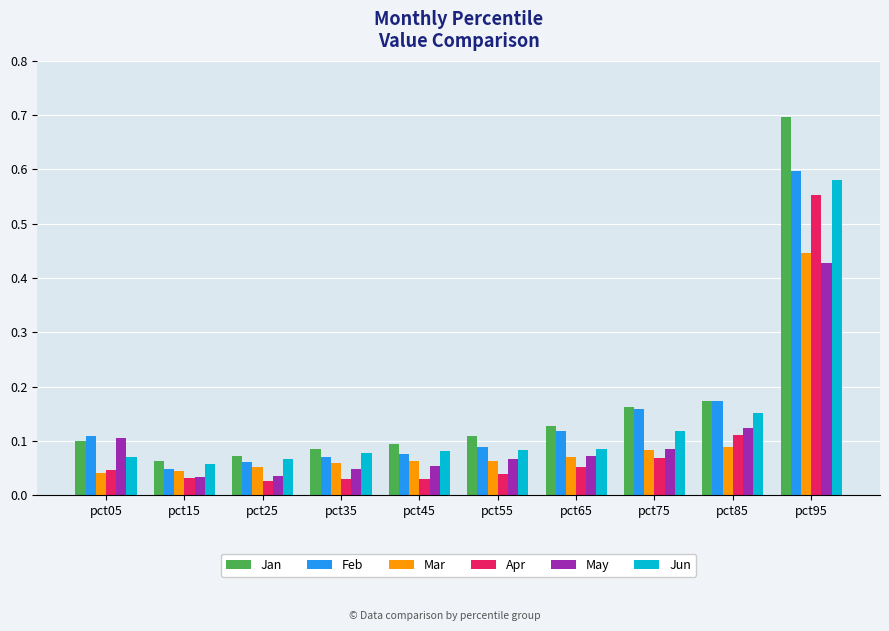

At which category does the chart reach its peak across all series?

pct95